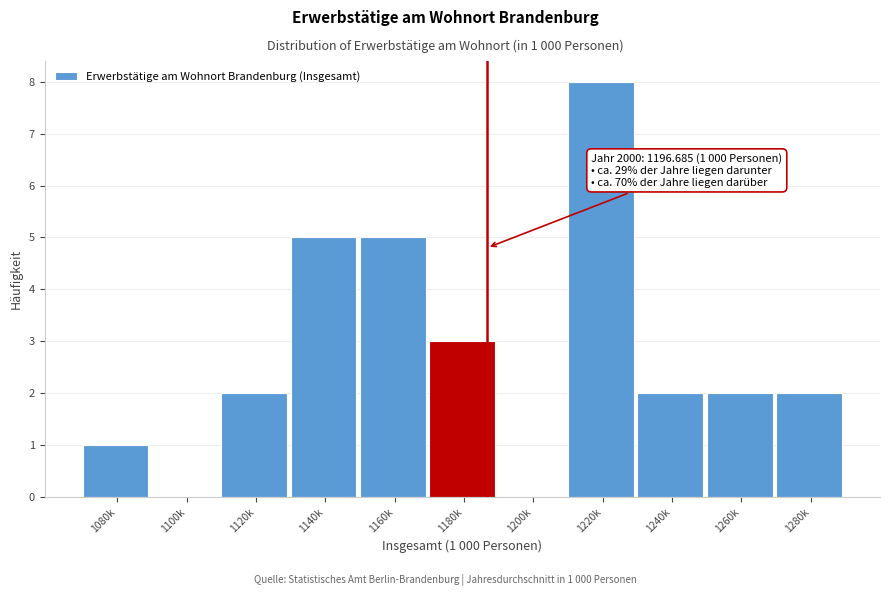

Reading left to right, transcribe all the data shown in this chart.

1080k=1	1100k=0	1120k=2	1140k=5	1160k=5	1180k=3	1200k=0	1220k=8	1240k=2	1260k=2	1280k=2